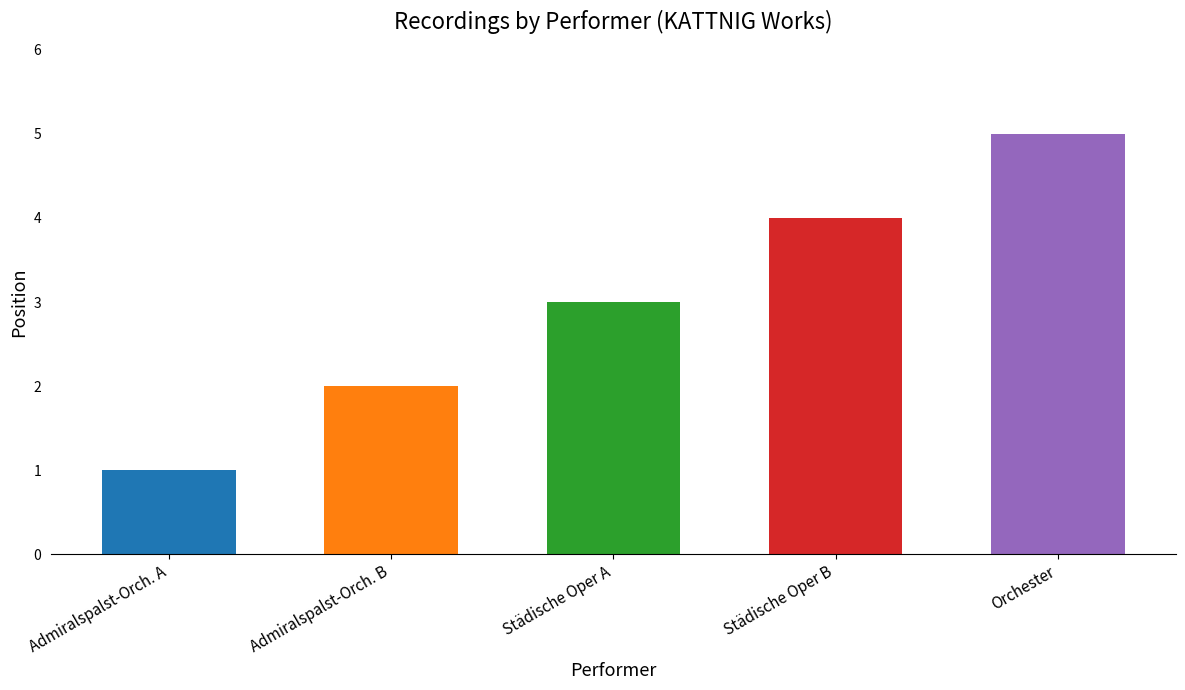

True or false: the data shows 1 at Admiralspalst-Orch. A.

True